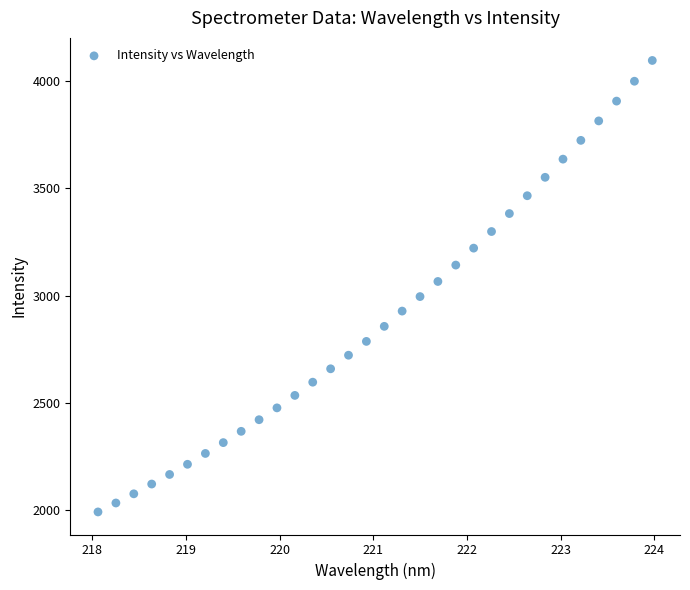

What is the range of Y values (max minus min)?

2106.7